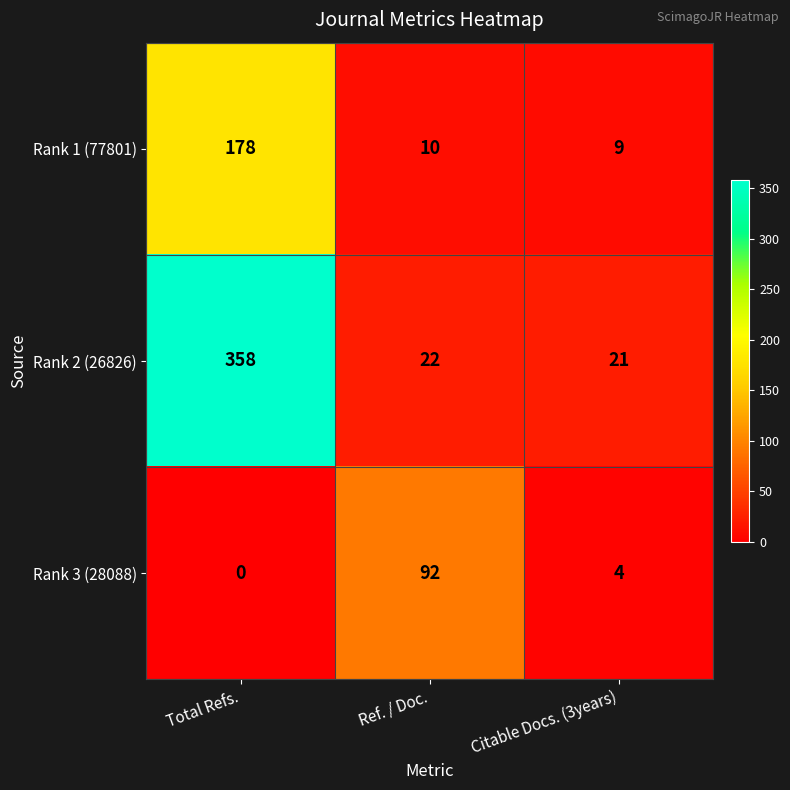

What is the average value of the Rank 3 (28088) series?

32